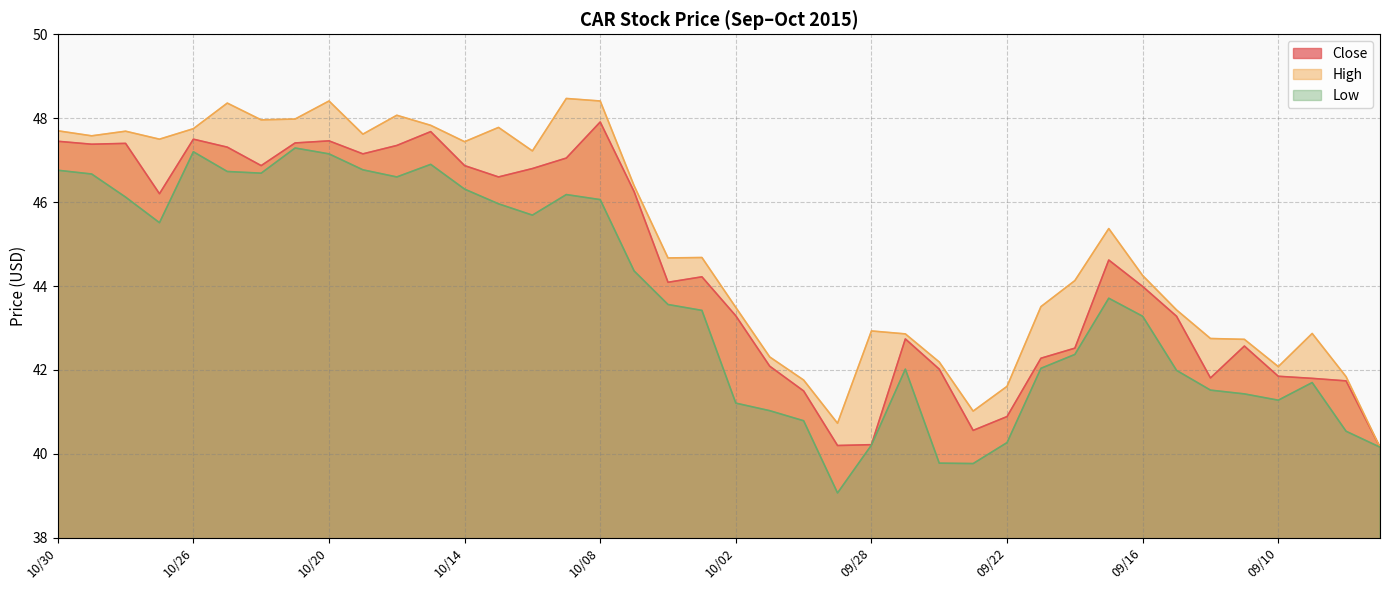

The Low series shows 47.1 at 10/20. True or false?

True